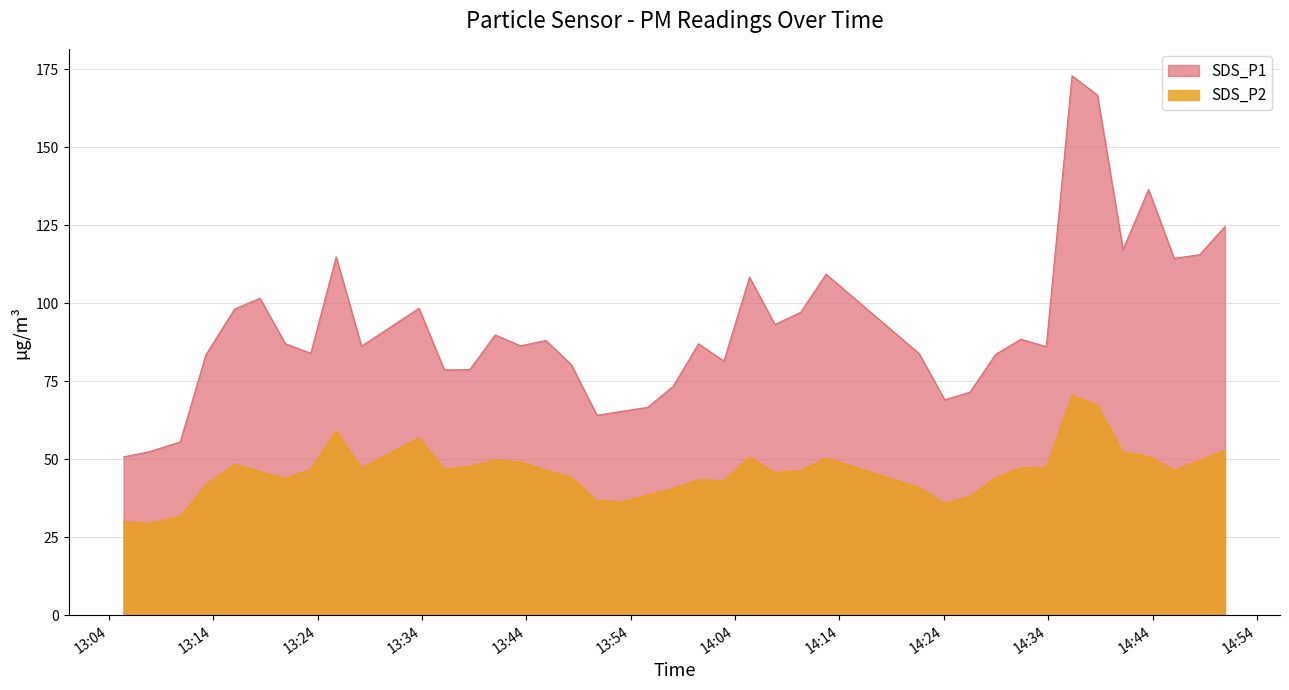

Reading right to left, transcribe all the data shown in this chart.

SDS_P1: 124.5	115.5	114.4	136.4	117.2	166.7	172.8	86.1	88.5	83.6	71.5	69.0	83.9	109.3	97.1	93.2	108.3	81.5	87.0	73.3	66.7	65.4	64.1	80.3	88.1	86.3	89.8	78.7	78.6	98.4	86.2	114.8	84.0	87.0	101.6	98.1	83.5	55.6	52.4	50.8
SDS_P2: 52.9	49.6	46.6	50.9	52.3	67.3	70.6	47.5	47.3	44.1	38.2	35.9	41.0	50.5	46.4	45.8	50.7	43.2	43.5	40.7	38.6	36.4	36.8	44.3	46.5	49.1	49.8	47.8	46.9	56.9	47.2	59.2	46.8	43.9	46.1	48.5	41.9	31.8	29.4	30.1